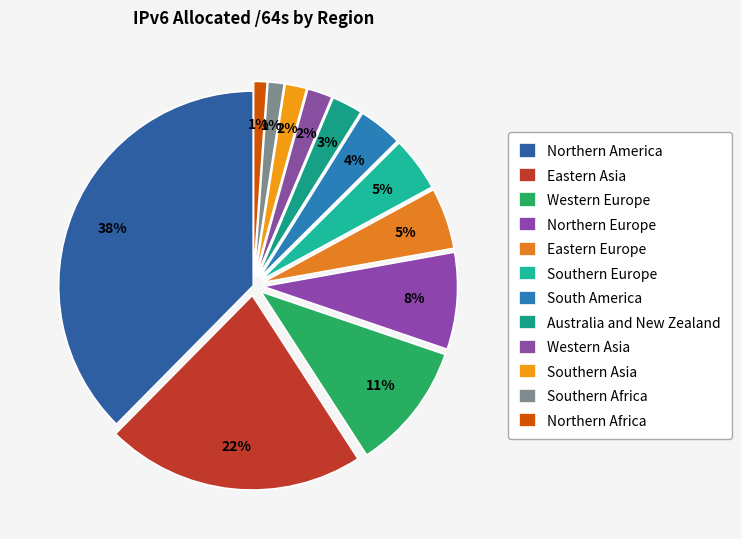

How many segments does this pie chart have?

12